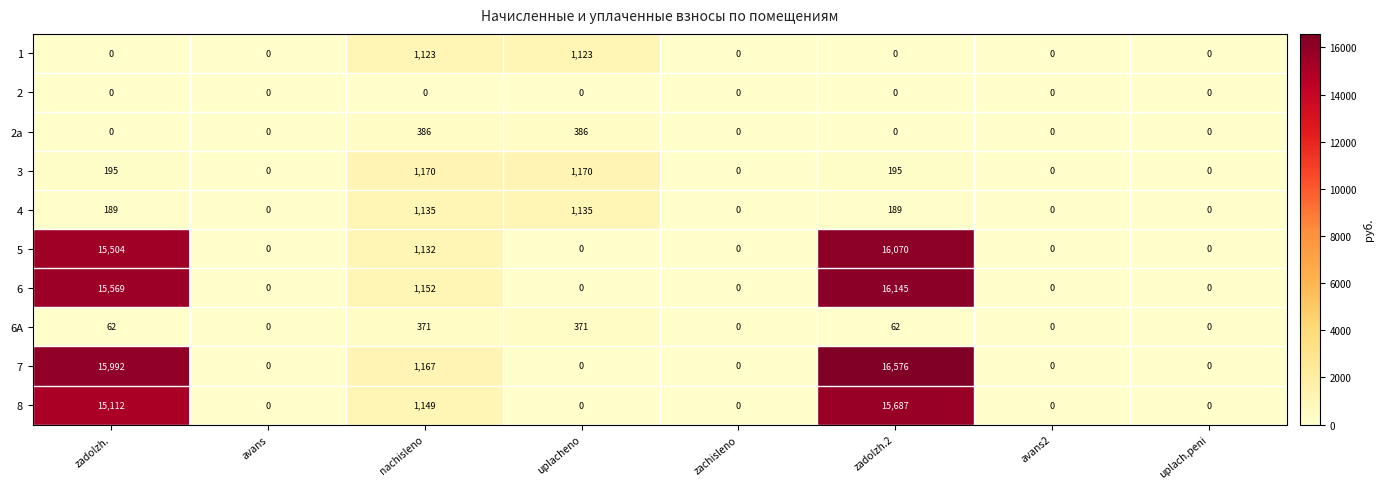

Which label corresponds to the largest value in the chart?

zadolzh.2